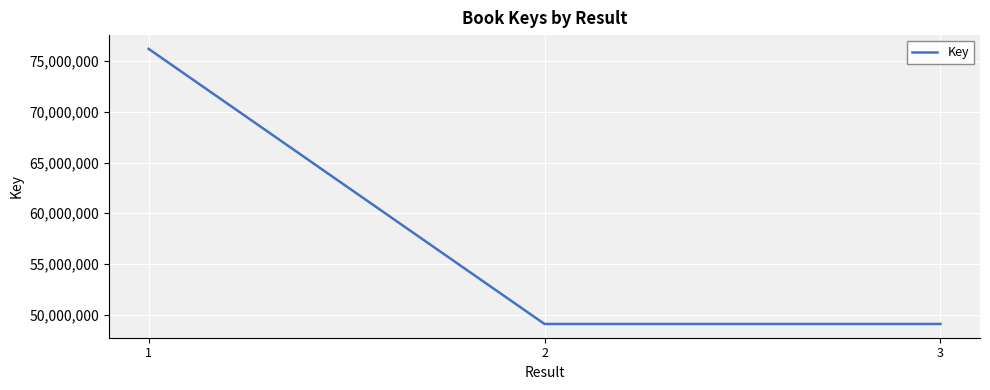

What is the smallest value displayed?

49074952